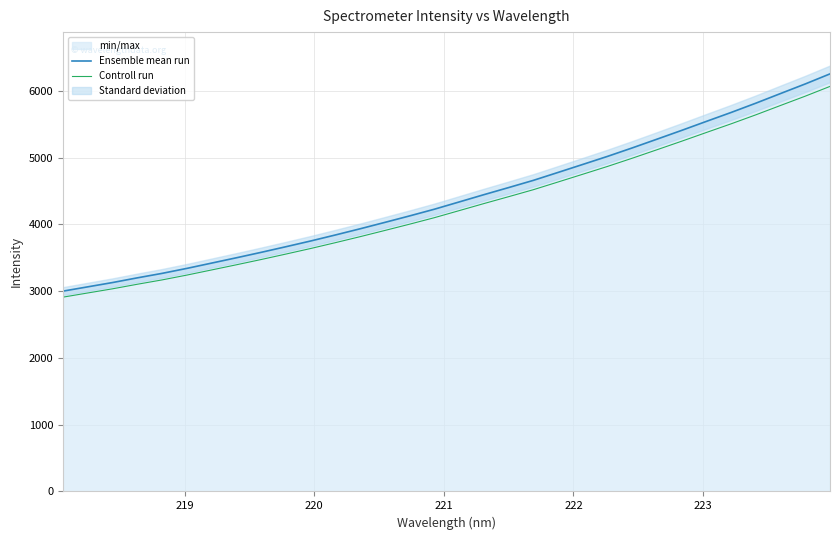

Does the chart display data point markers on the line(s)?

No